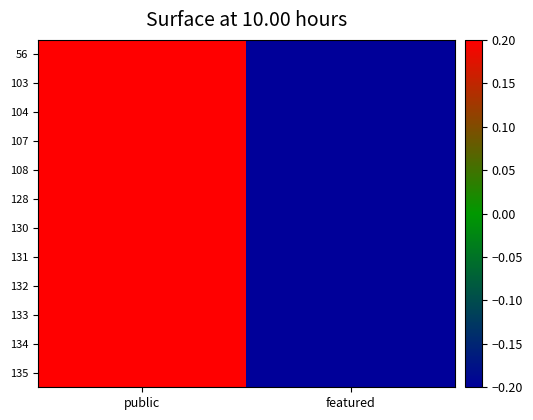

Which series has the largest range (max minus min)?

56